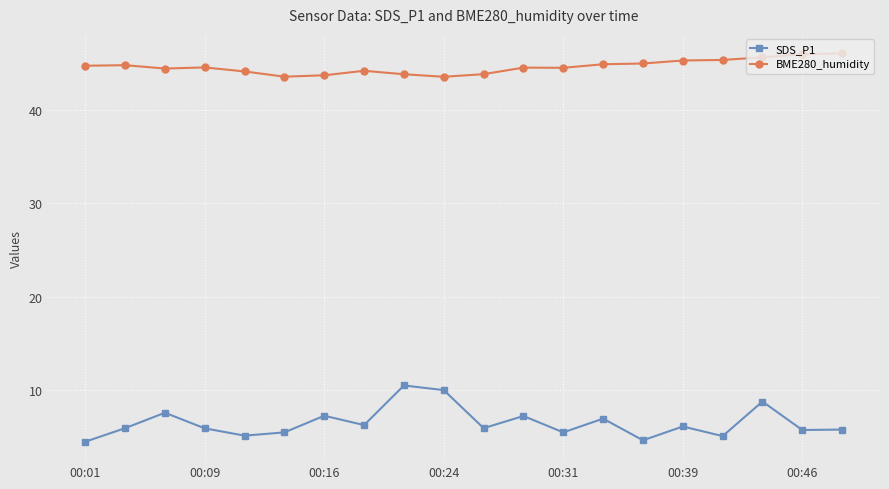

True or false: SDS_P1 and BME280_humidity intersect in this chart.

False